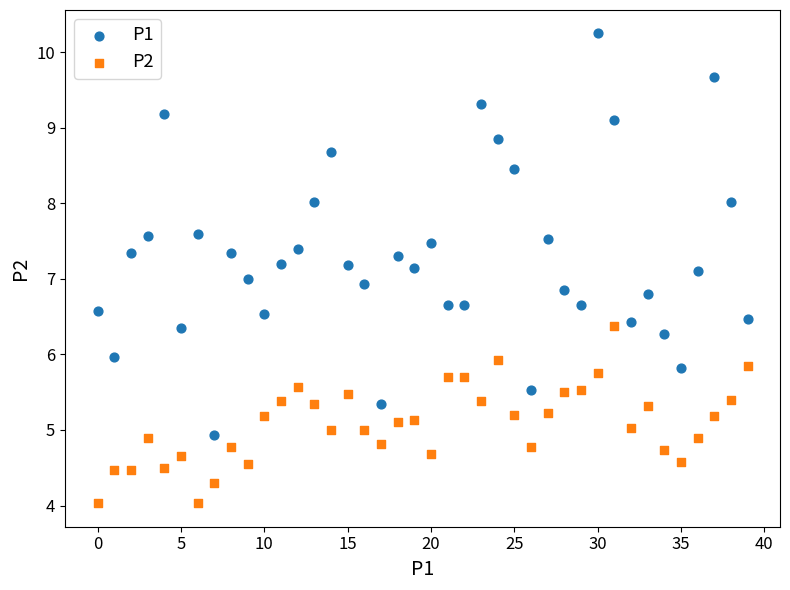

Across all data points, what is the range of Y values (max minus min)?

6.2